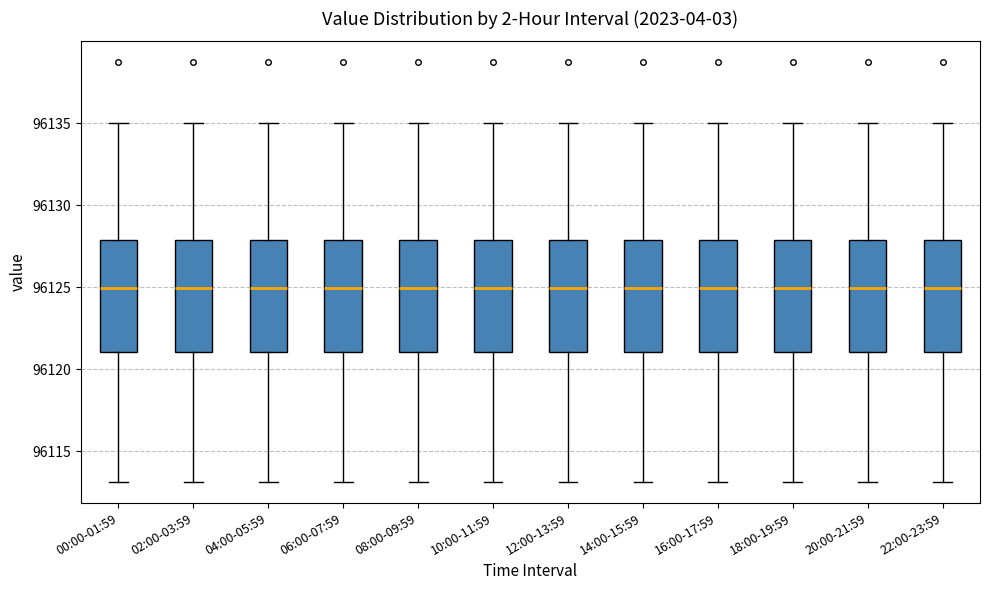

Reading left to right, read every box against the y-axis: the position of its median line, the range the box covers, and the ends of its whiskers. The values are not printed on the chart, so give them approximately, as read against the axis.

00:00-01:59: median 96125, box 96121 to 96128, whiskers 96113 to 96135
02:00-03:59: median 96125, box 96121 to 96128, whiskers 96113 to 96135
04:00-05:59: median 96125, box 96121 to 96128, whiskers 96113 to 96135
06:00-07:59: median 96125, box 96121 to 96128, whiskers 96113 to 96135
08:00-09:59: median 96125, box 96121 to 96128, whiskers 96113 to 96135
10:00-11:59: median 96125, box 96121 to 96128, whiskers 96113 to 96135
12:00-13:59: median 96125, box 96121 to 96128, whiskers 96113 to 96135
14:00-15:59: median 96125, box 96121 to 96128, whiskers 96113 to 96135
16:00-17:59: median 96125, box 96121 to 96128, whiskers 96113 to 96135
18:00-19:59: median 96125, box 96121 to 96128, whiskers 96113 to 96135
20:00-21:59: median 96125, box 96121 to 96128, whiskers 96113 to 96135
22:00-23:59: median 96125, box 96121 to 96128, whiskers 96113 to 96135